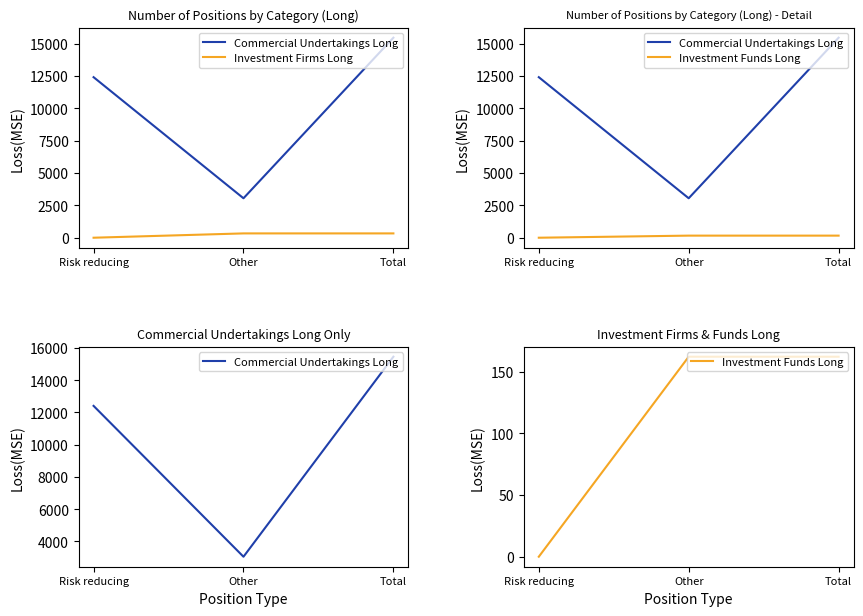

How many Investment Funds Long values are between 0 and 162?

3